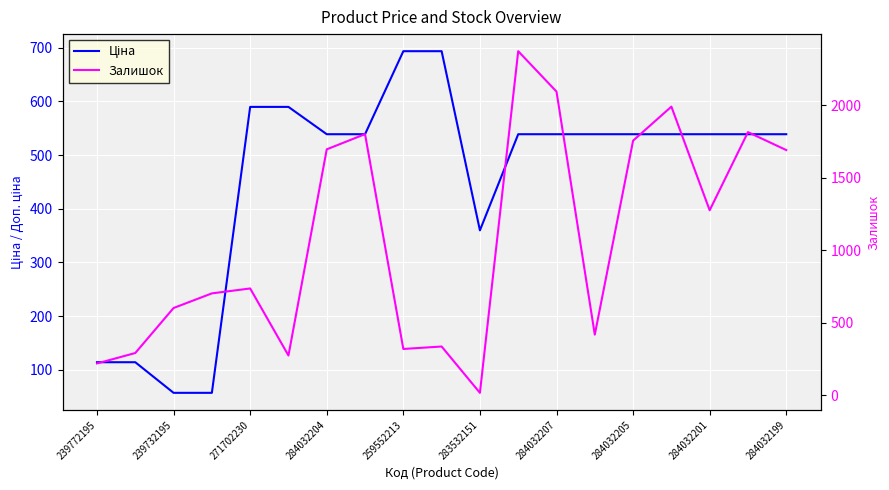

What is the highest value of the Залишок series?

2375.0